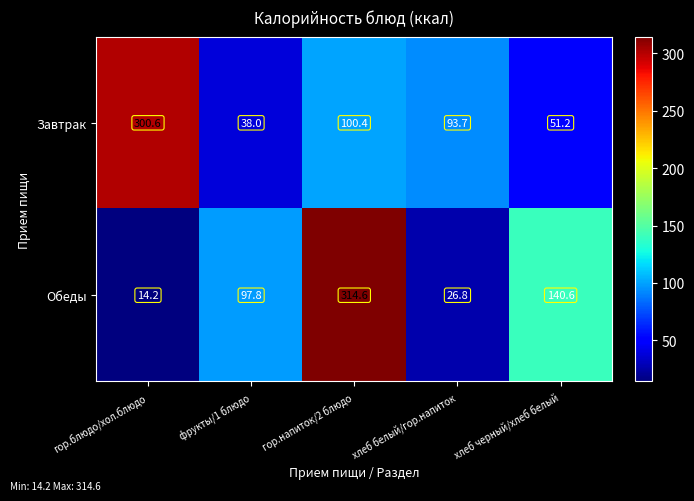

Reading left to right, transcribe all the data shown in this chart.

Завтрак: гор.блюдо/хол.блюдо=300.6	фрукты/1 блюдо=38.0	гор.напиток/2 блюдо=100.4	хлеб белый/гор.напиток=93.7	хлеб черный/хлеб белый=51.2
Обеды: гор.блюдо/хол.блюдо=14.2	фрукты/1 блюдо=97.8	гор.напиток/2 блюдо=314.6	хлеб белый/гор.напиток=26.8	хлеб черный/хлеб белый=140.6